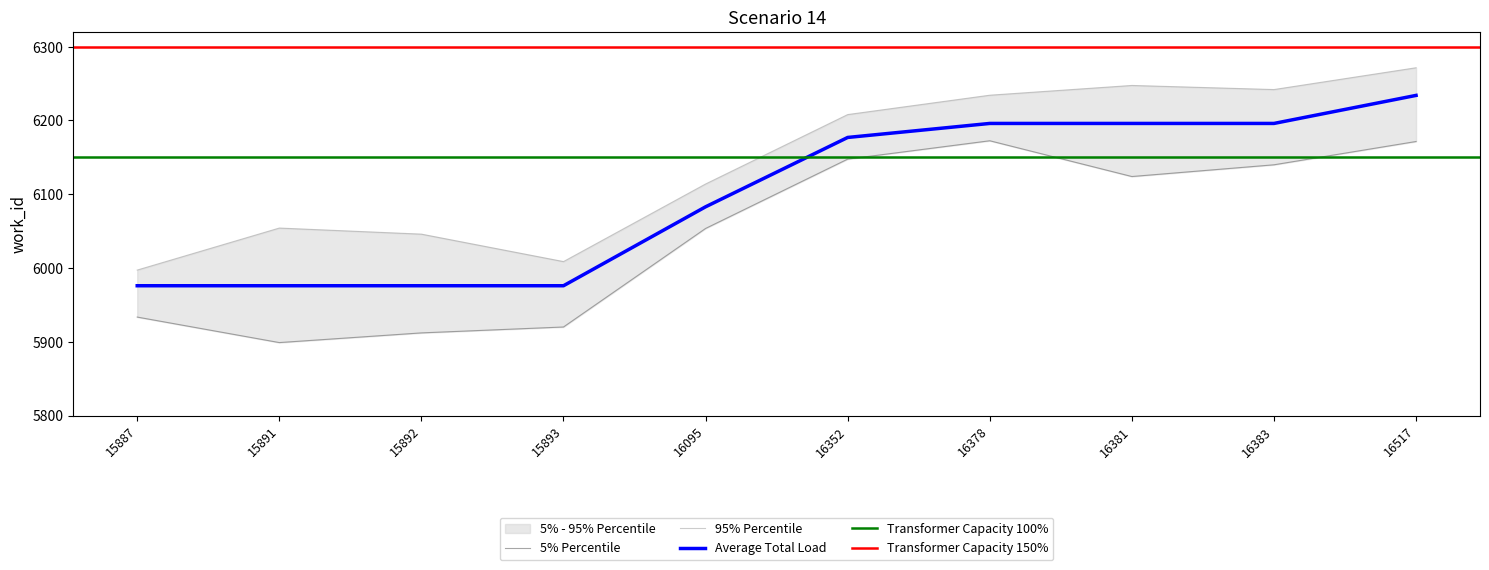

What is the greatest value displayed?

6234